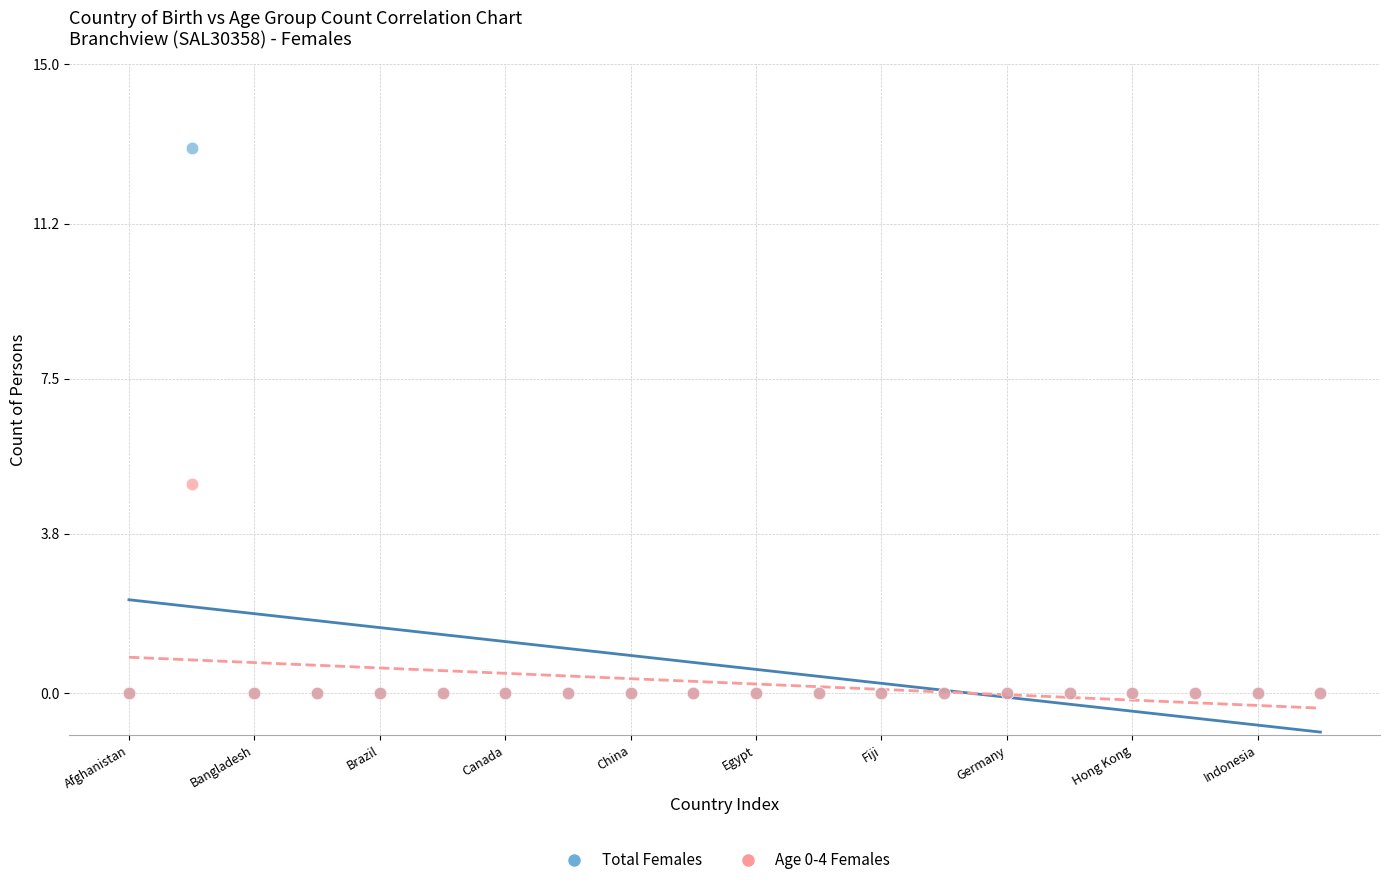

What are all the series names shown in the legend?

Total Females, Age 0-4 Females